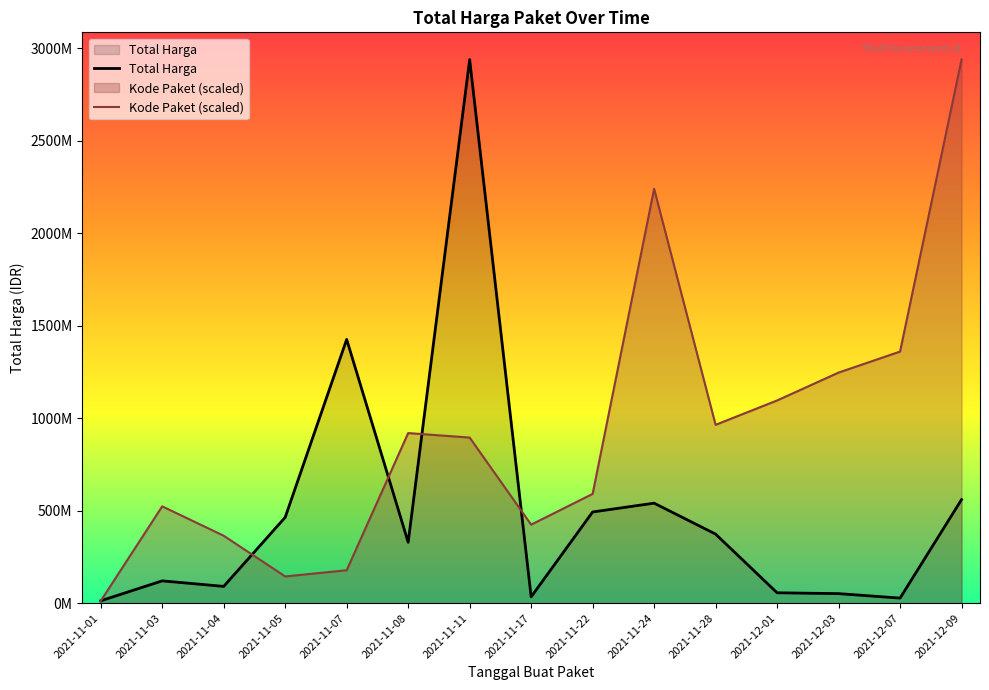

What is the sum of all Total Harga values?

7518497085.0